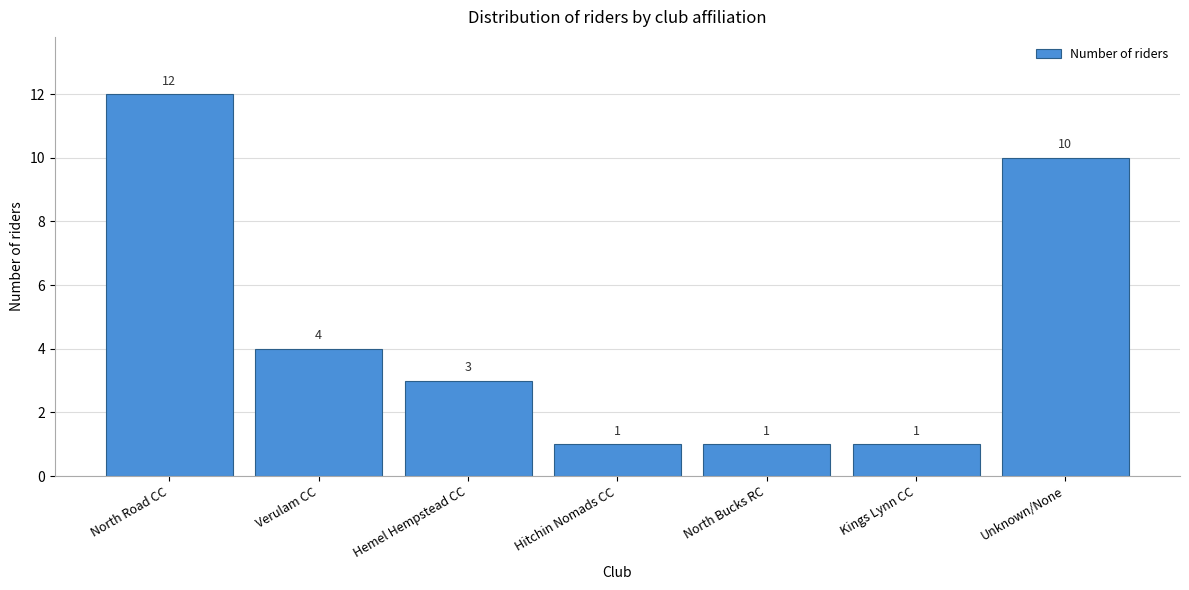

Reading right to left, transcribe all the data shown in this chart.

10	1	1	1	3	4	12